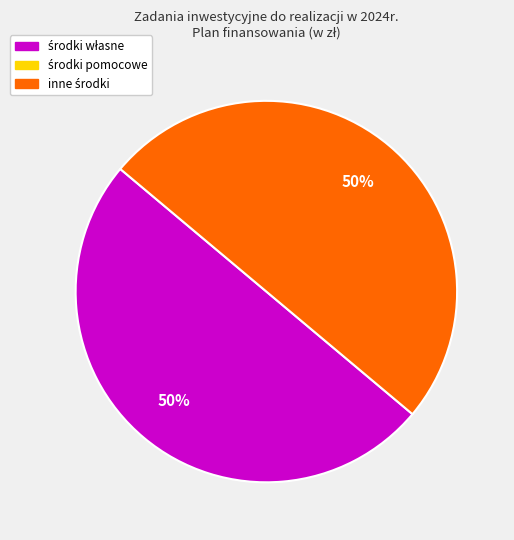

To the nearest percent, what is the average slice percentage?

50%